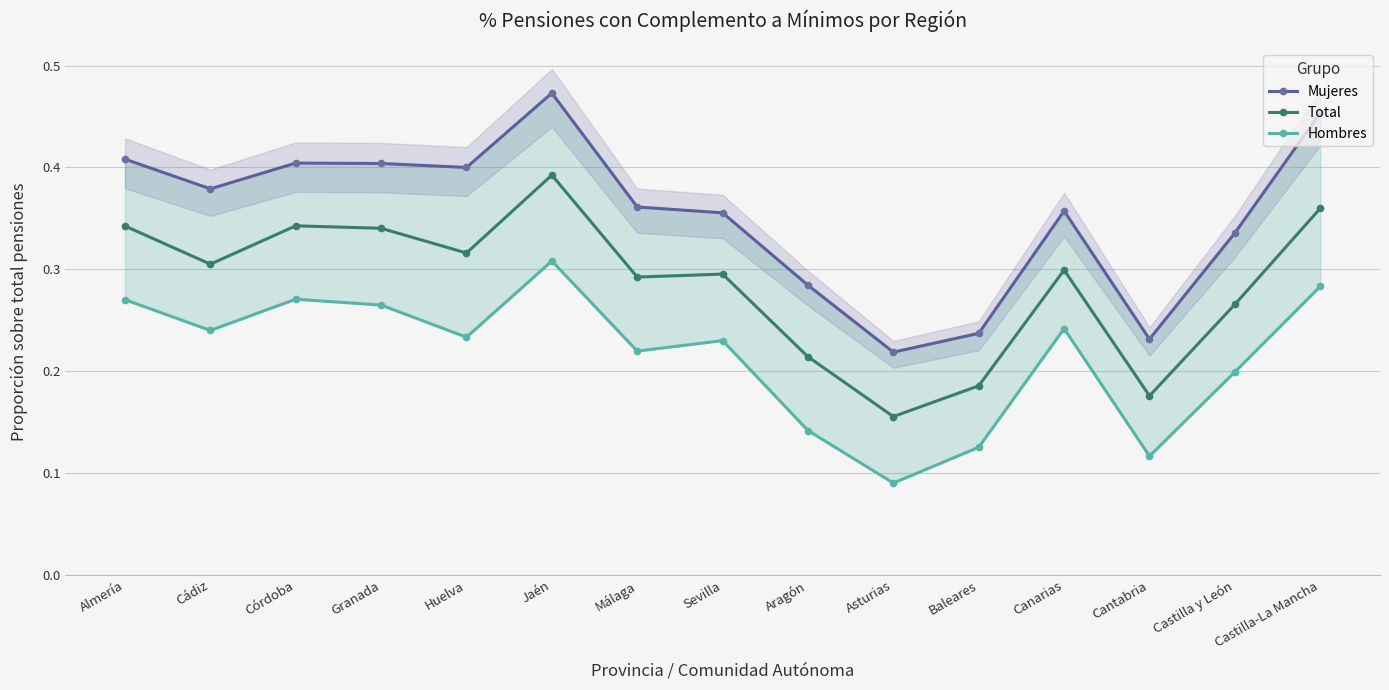

What is the value of the Hombres point at the 13th from the left?

0.1